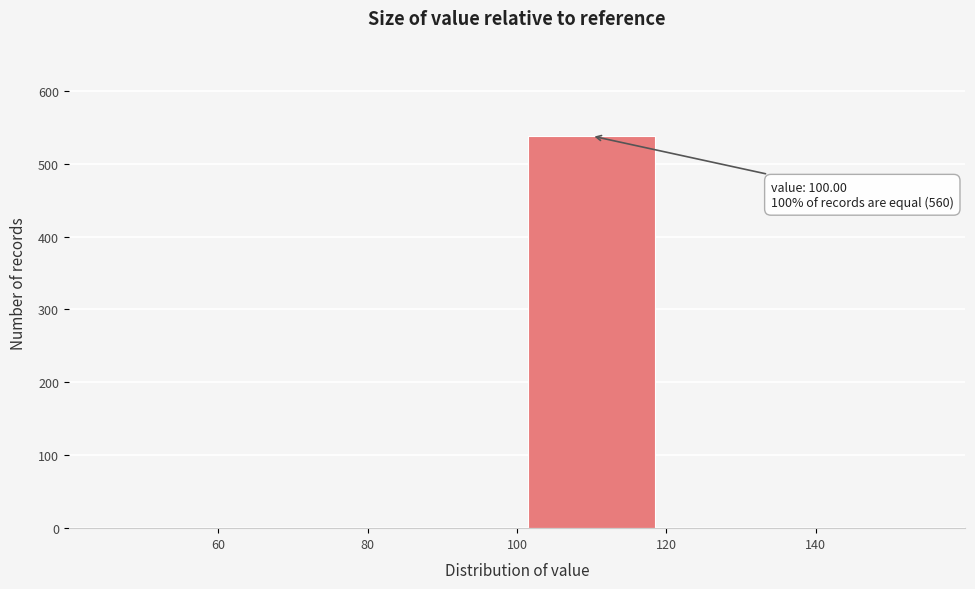

Over which range of the x-axis is the bar tallest?

100 to 120